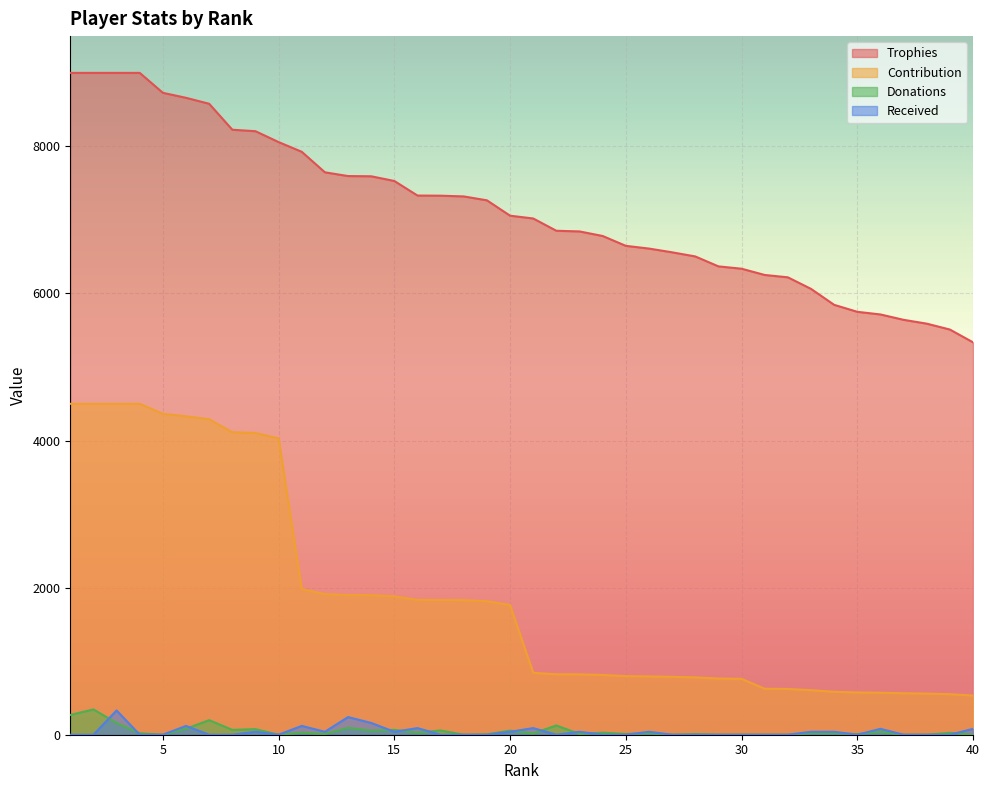

What is the approximate value of Contribution at 1?

4500